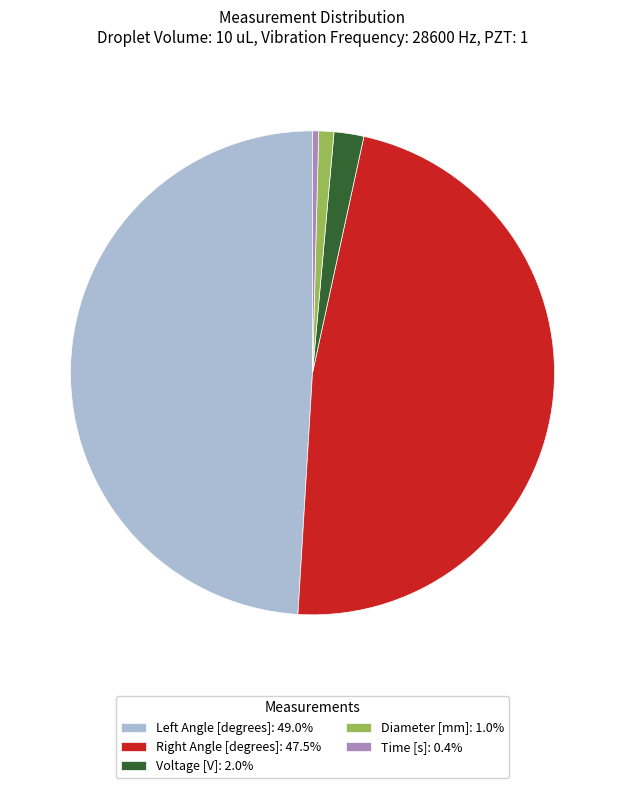

Is there a majority slice in this chart?

No